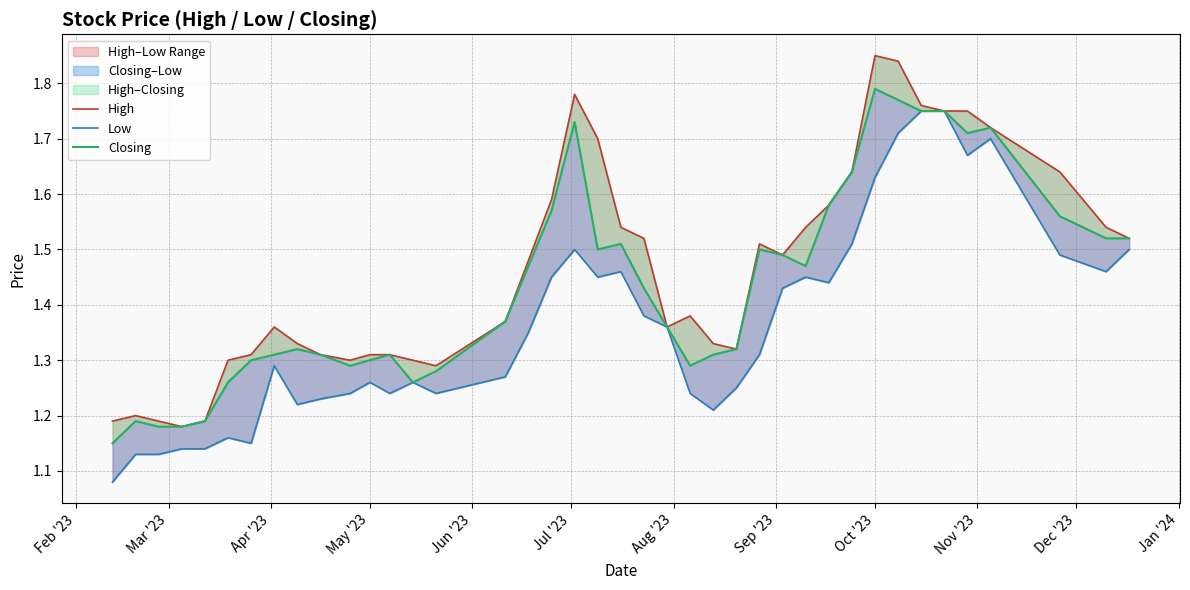

Which category has the lowest value in the Low series?

Feb '23